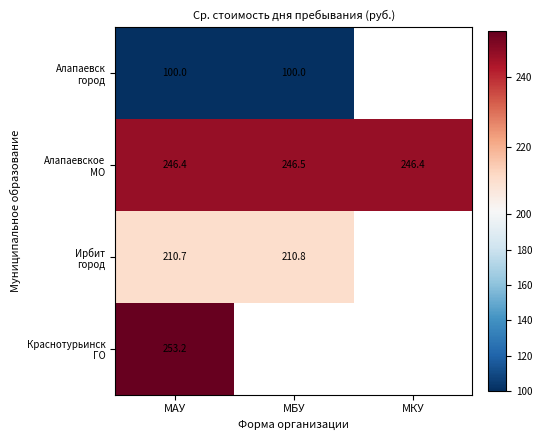

Which series has the widest spread of values?

Алапаевское МО